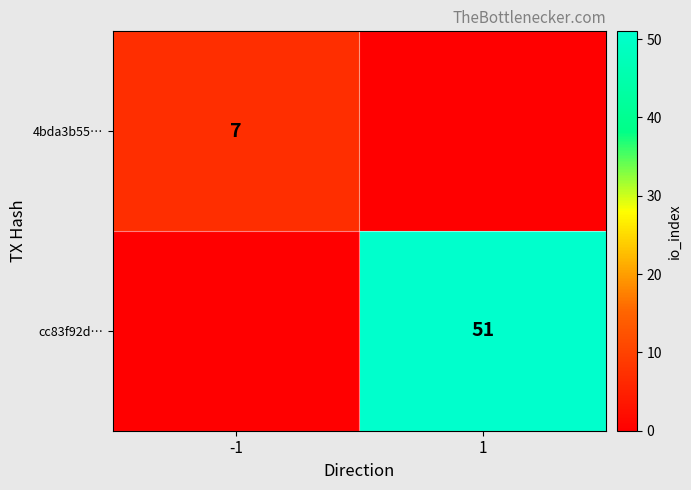

The value of cc83f92d… at 1 is 51. True or false?

True